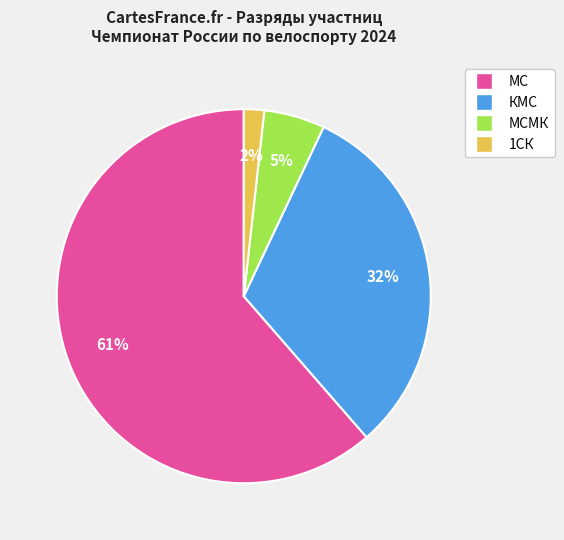

To the nearest percent, what is the average slice percentage?

25%